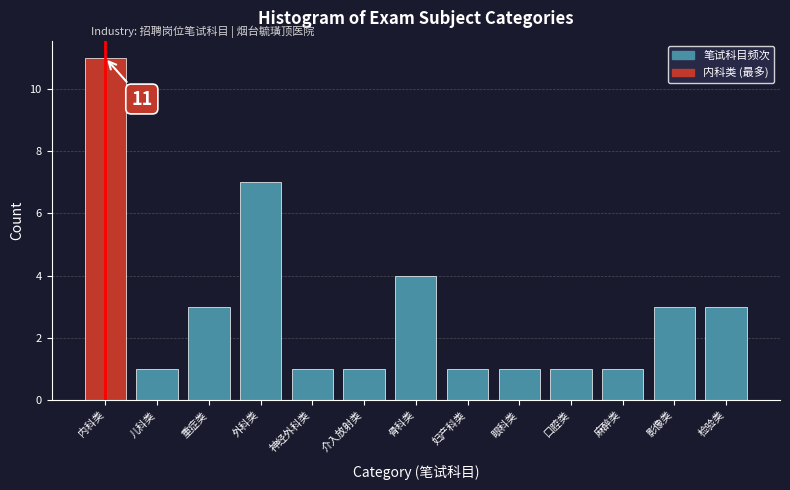

Reading right to left, extract all data points from this chart.

检验类=3	影像类=3	麻醉类=1	口腔类=1	眼科类=1	妇产科类=1	骨科类=4	介入放射类=1	神经外科类=1	外科类=7	重症类=3	儿科类=1	内科类=11